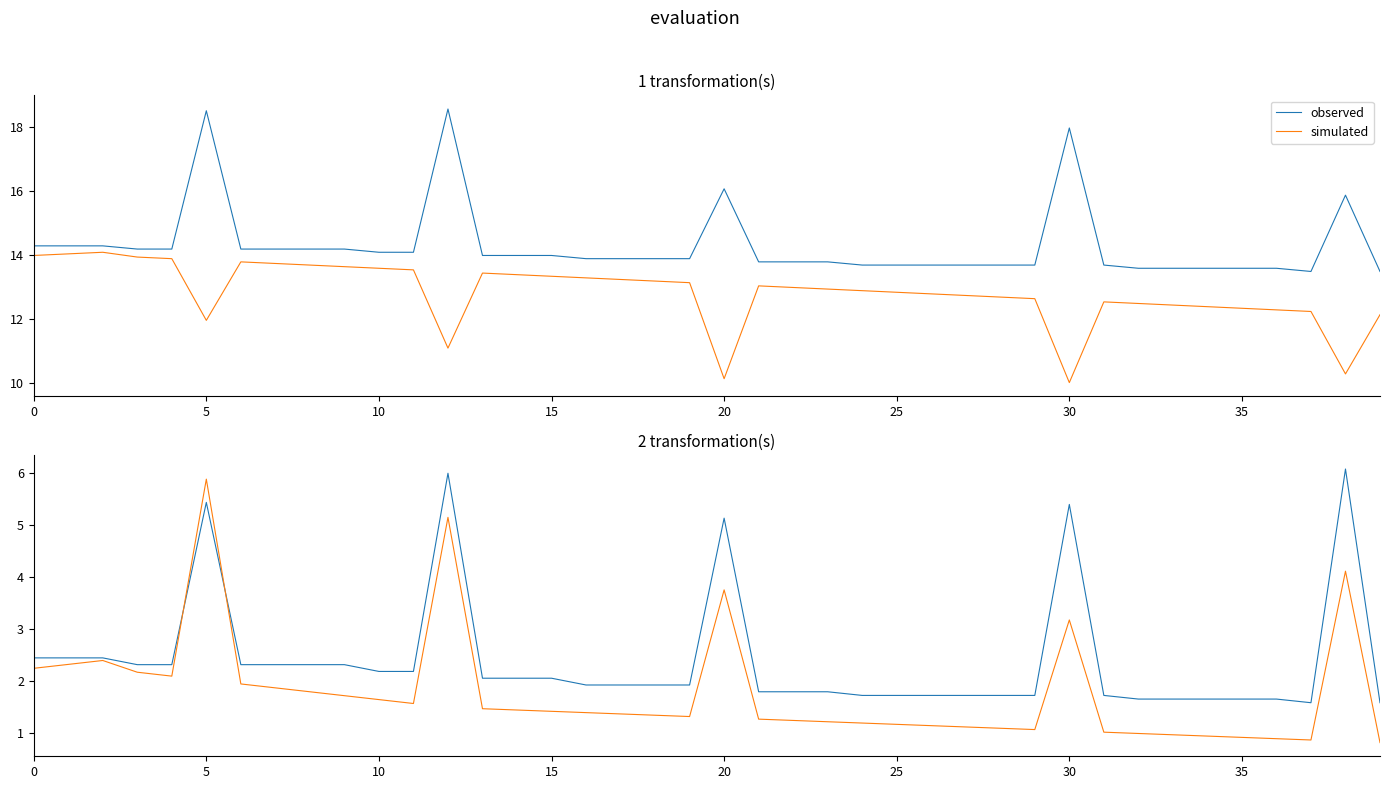

How many lines are shown in the chart?

2